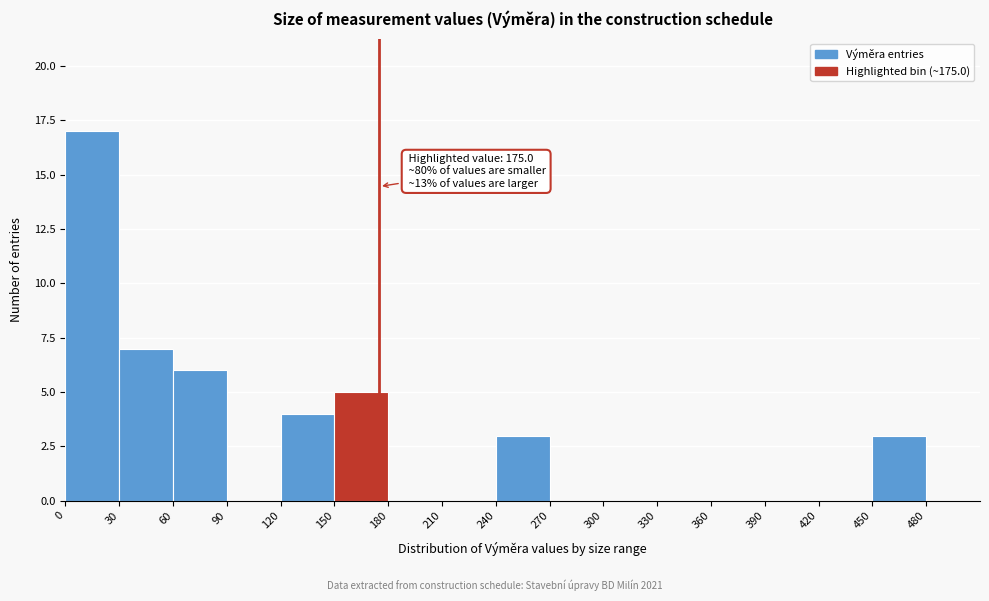

Over which range of the x-axis is the bar tallest?

0 to 30